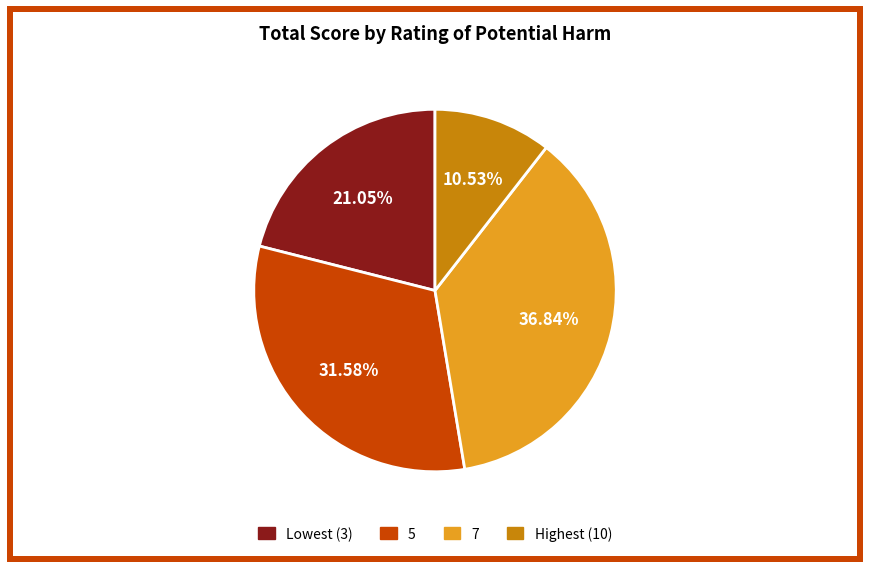

What percentage is the Highest (10) slice, to the nearest percent?

11%